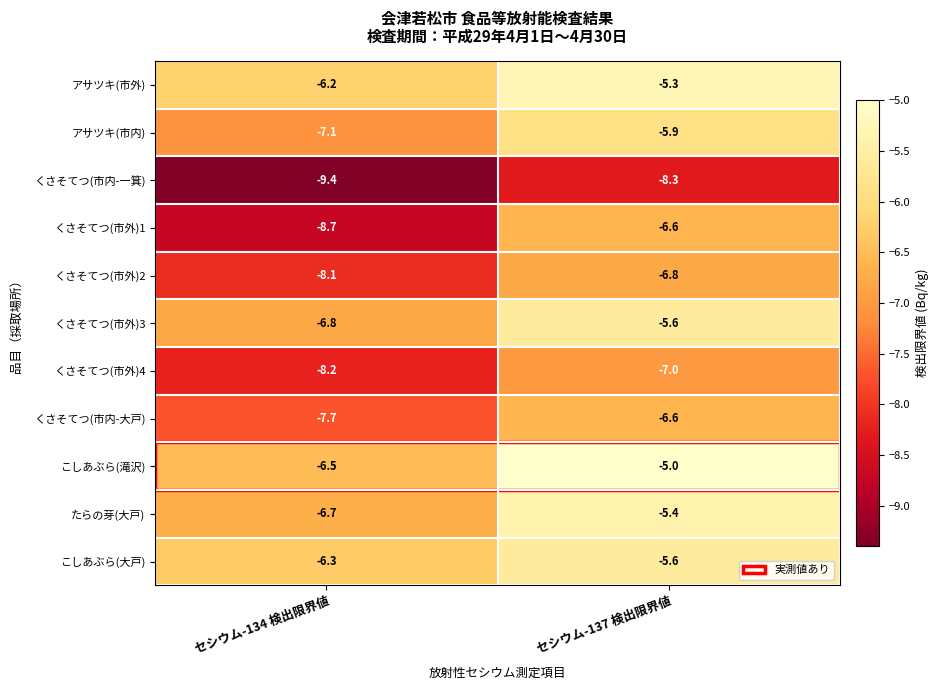

What is the lowest value of the アサツキ(市内) series?

-7.1